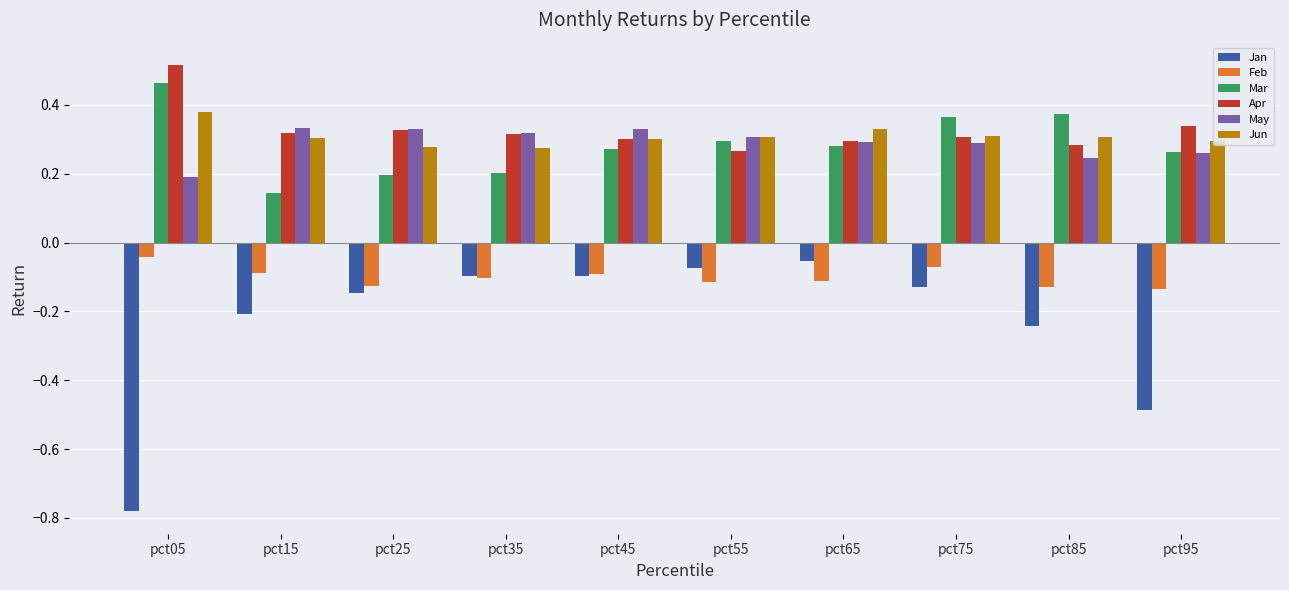

At which category does the chart reach its peak across all series?

pct05